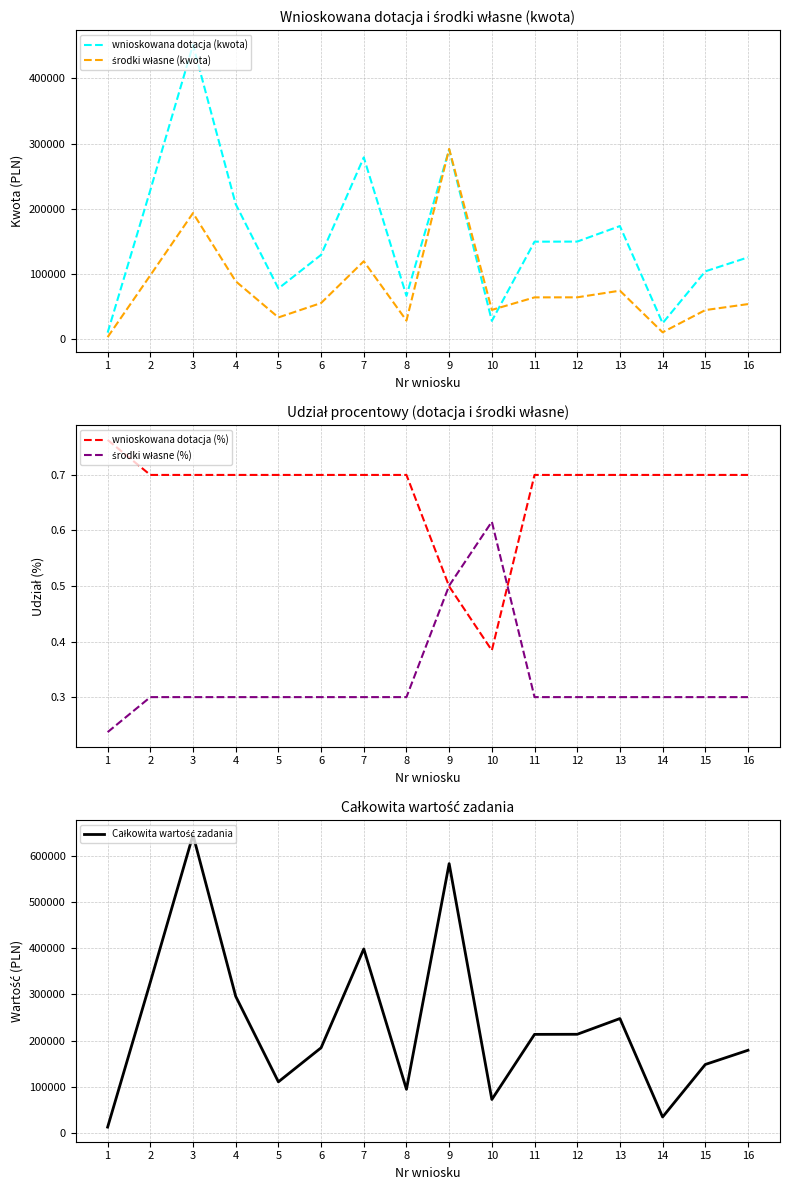

The wnioskowana dotacja (%) series shows 1.3 at 6. True or false?

False